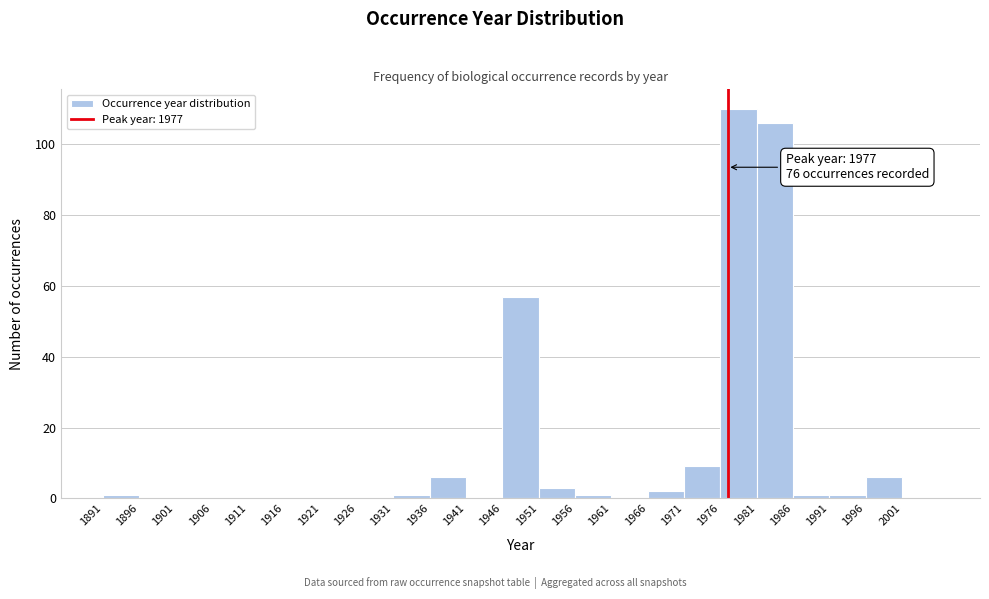

Over which range of the x-axis is the bar tallest?

1976 to 1981